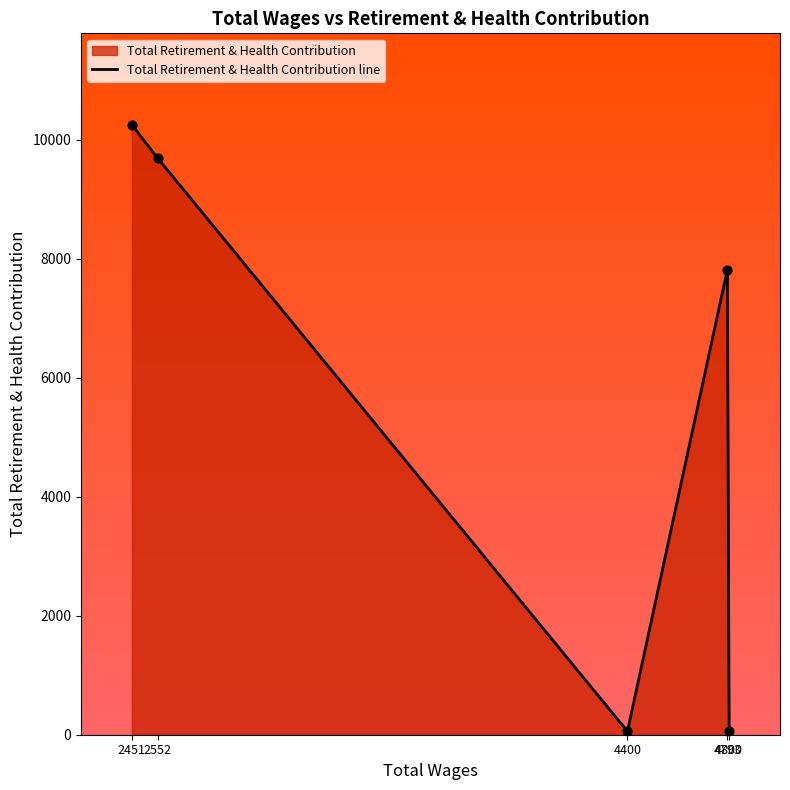

What is the change in value from 2552 to 4400?

-9635